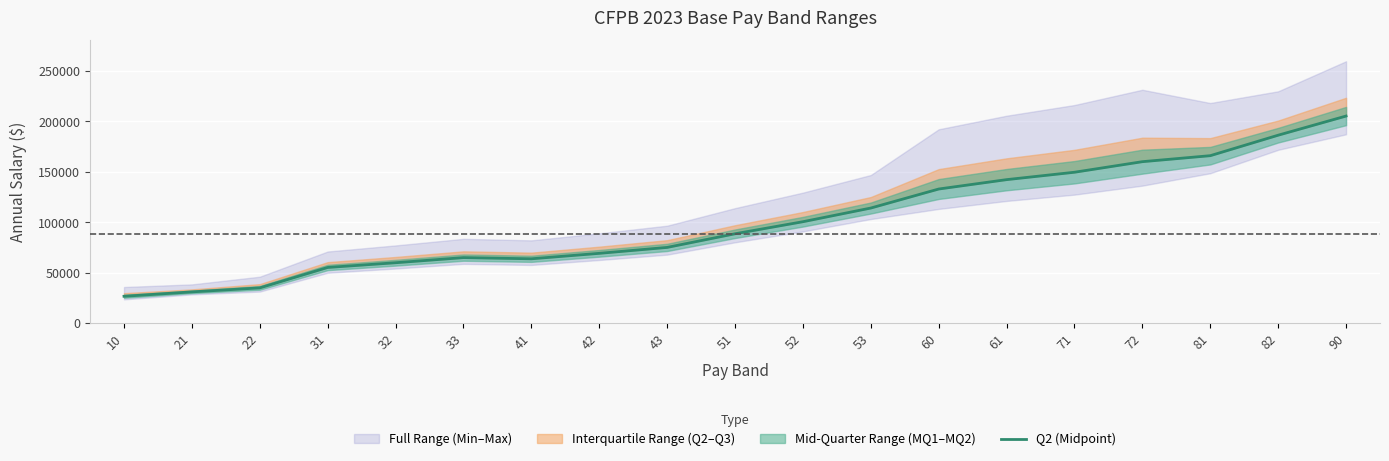

Which category has the lowest value across all series?

10